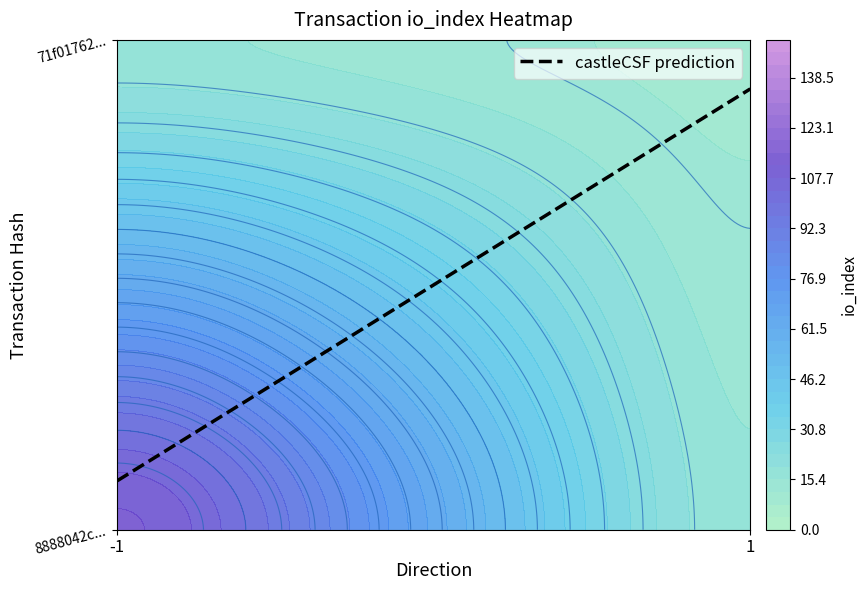

At how many categories does at least one series exceed 71?

1